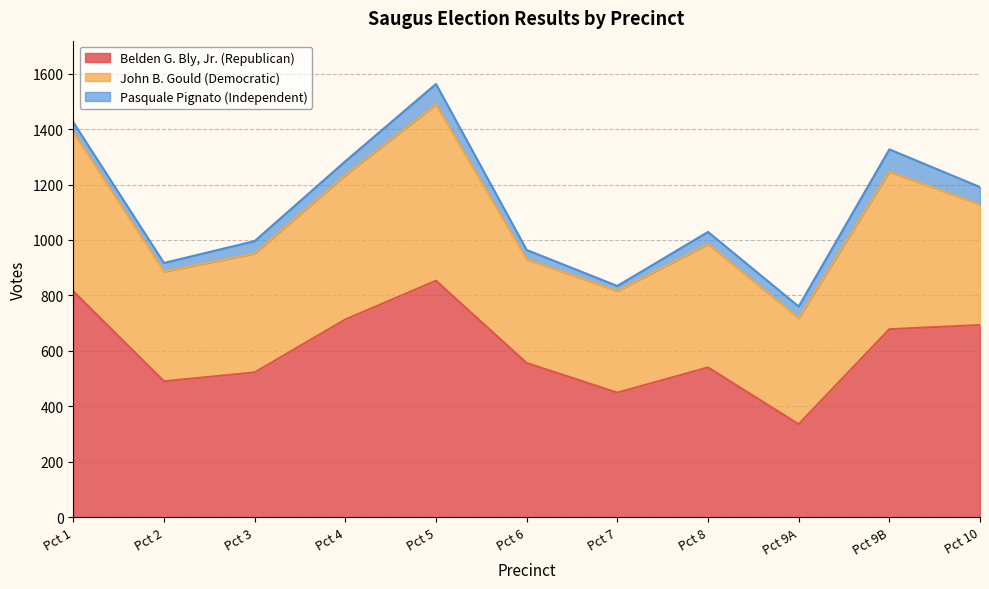

How many data points in Pasquale Pignato (Independent) are above 44?

5